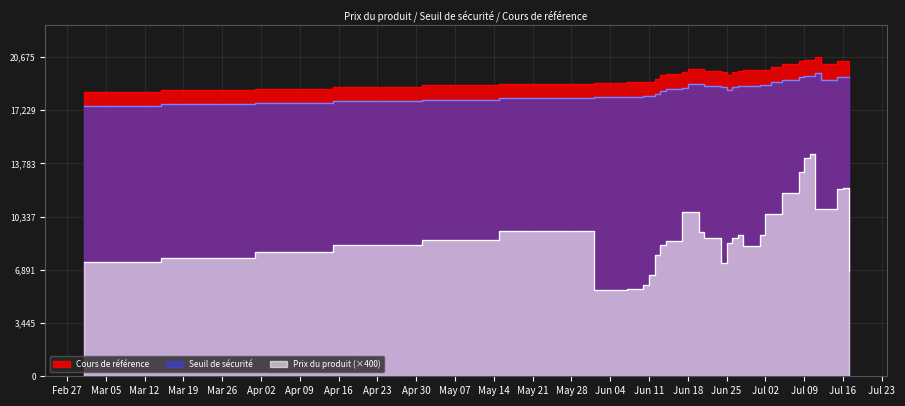

What is the value of the Prix du produit point at the 10th from the left?

6552.0